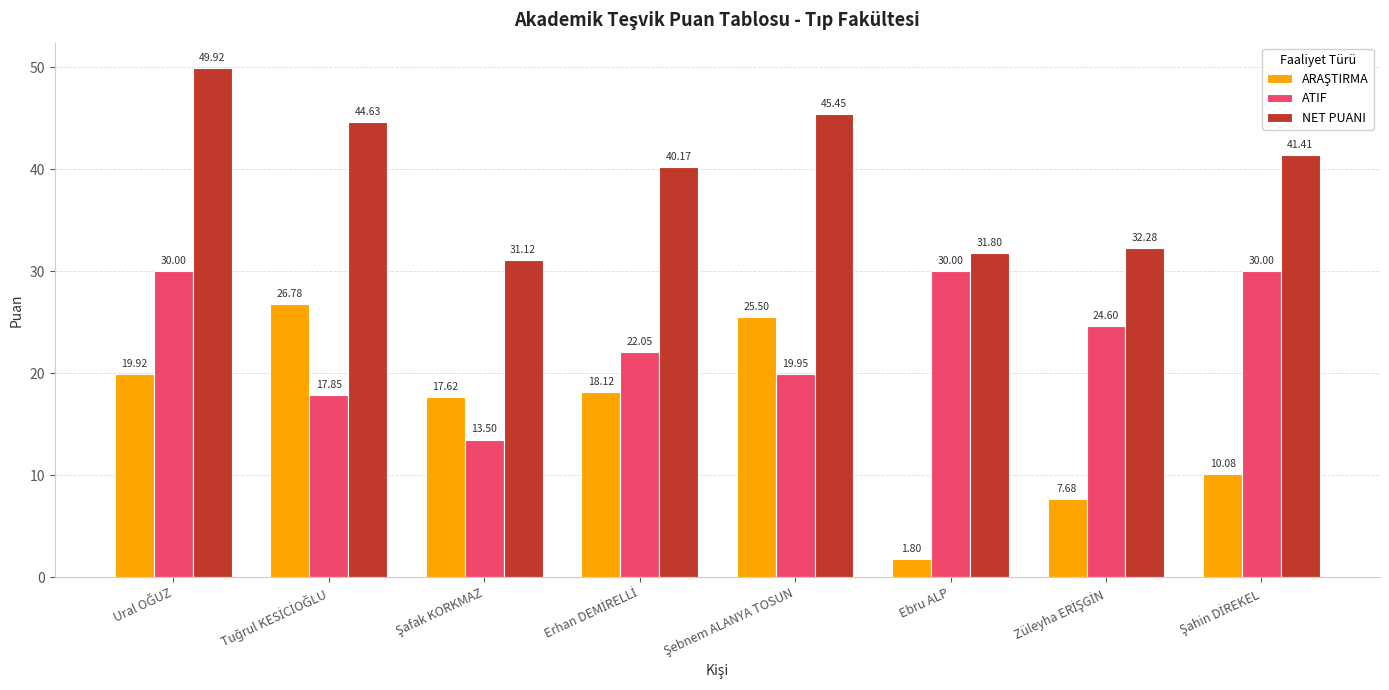

At how many categories does at least one series exceed 14?

8